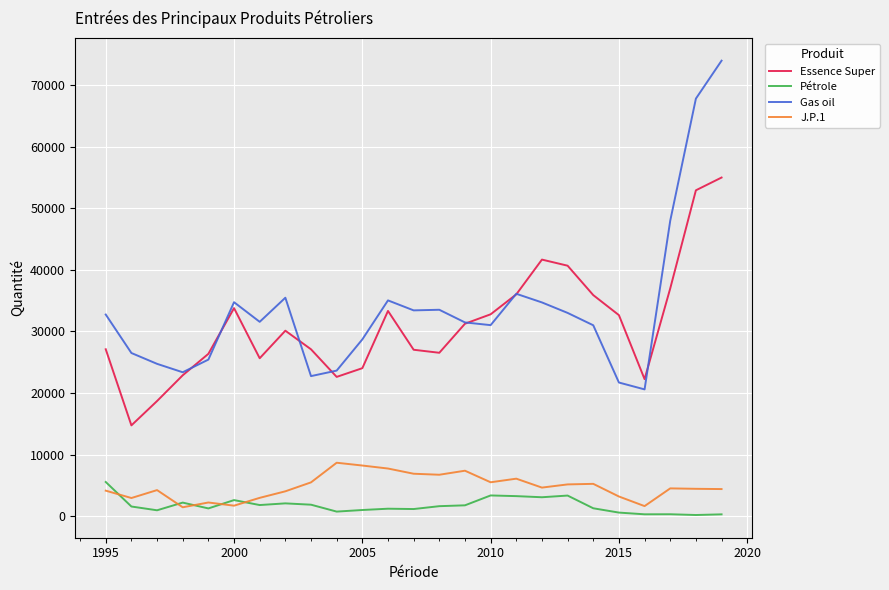

True or false: Gas oil and Pétrole intersect in this chart.

False